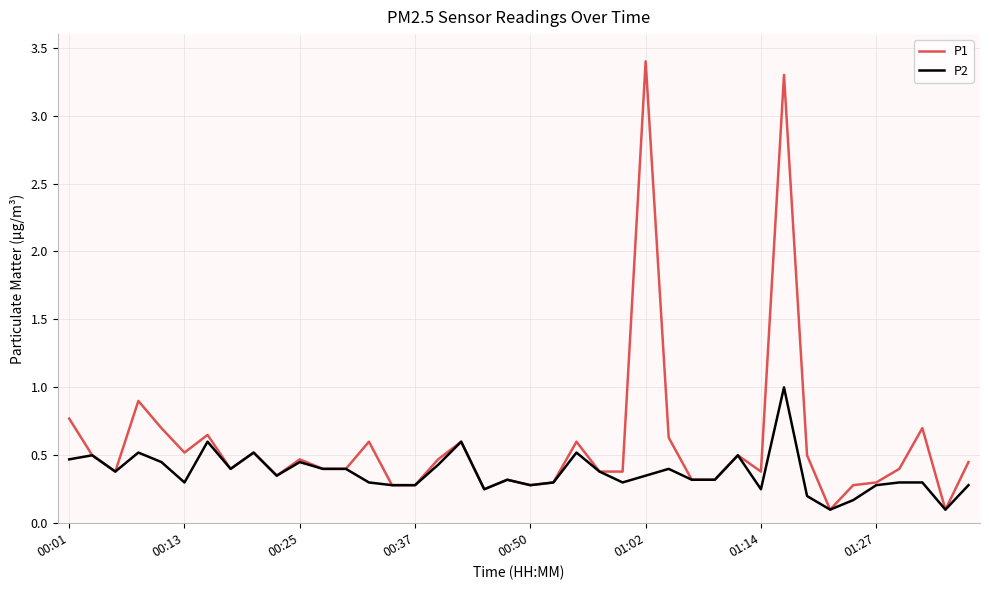

Which series has the widest spread of values?

P1